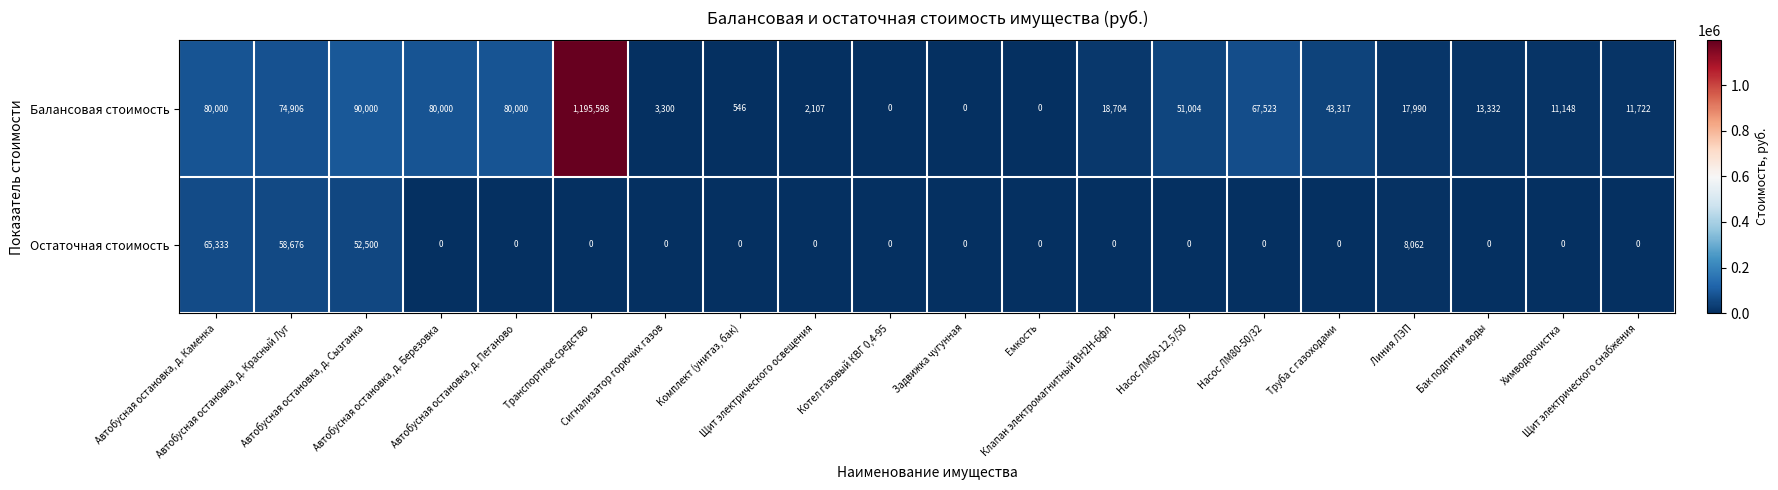

Which series has the largest range (max minus min)?

Балансовая стоимость